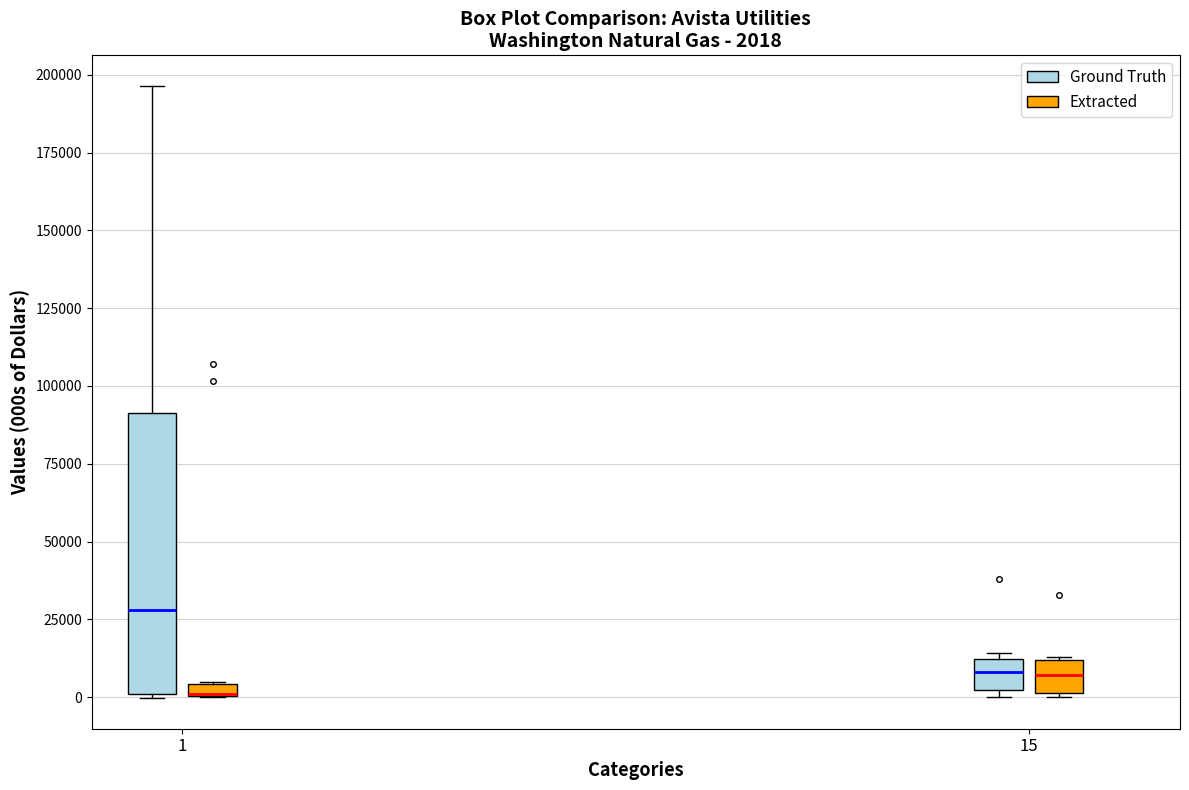

Which box is the tallest, from its lower edge to its upper edge?

1 (Ground Truth)